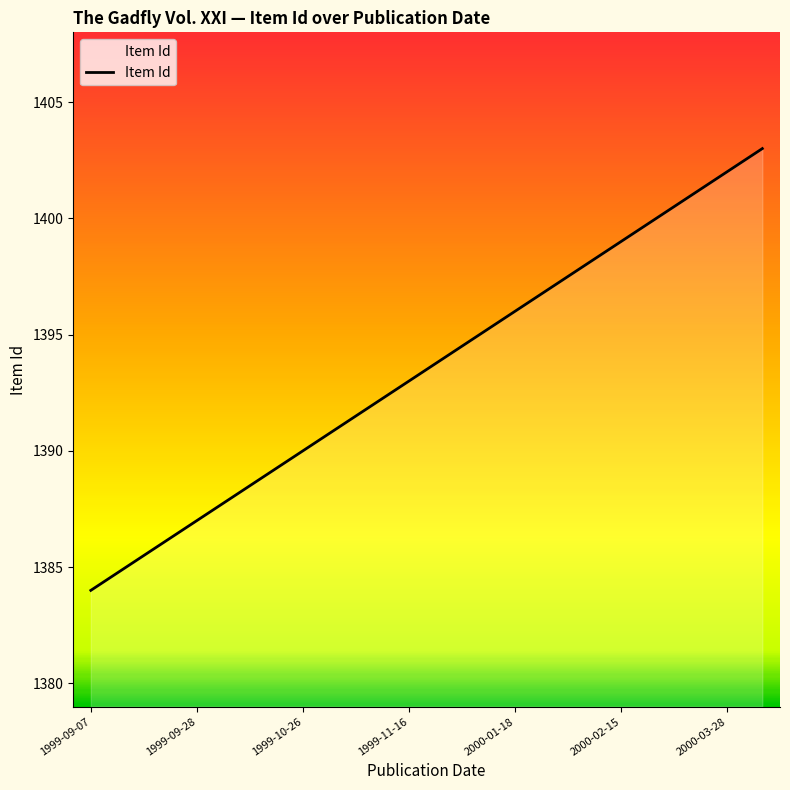

What is the smallest value displayed?

1384